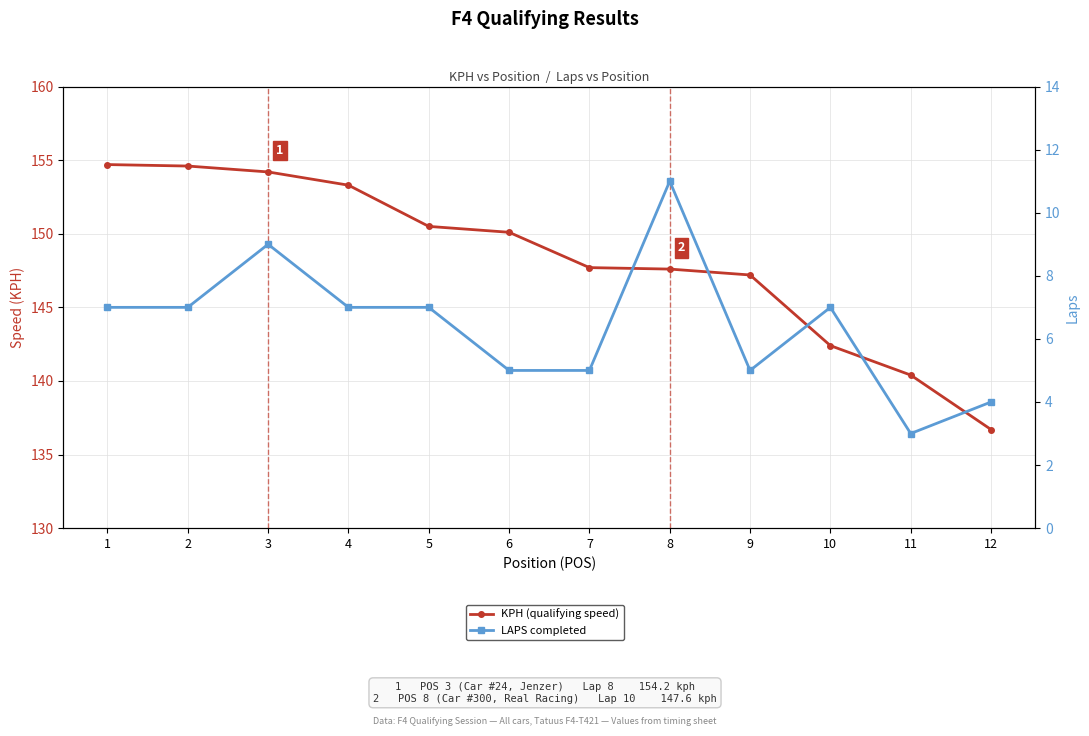

True or false: KPH (qualifying speed) has a value of 154.2 at 3.

True